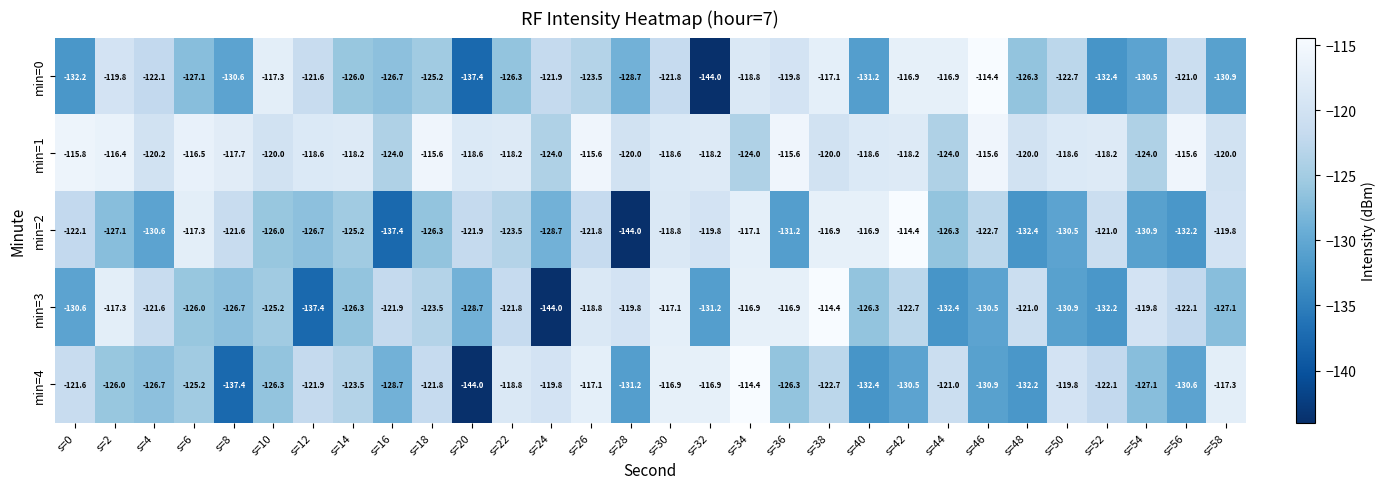

How many series are shown in this chart?

5